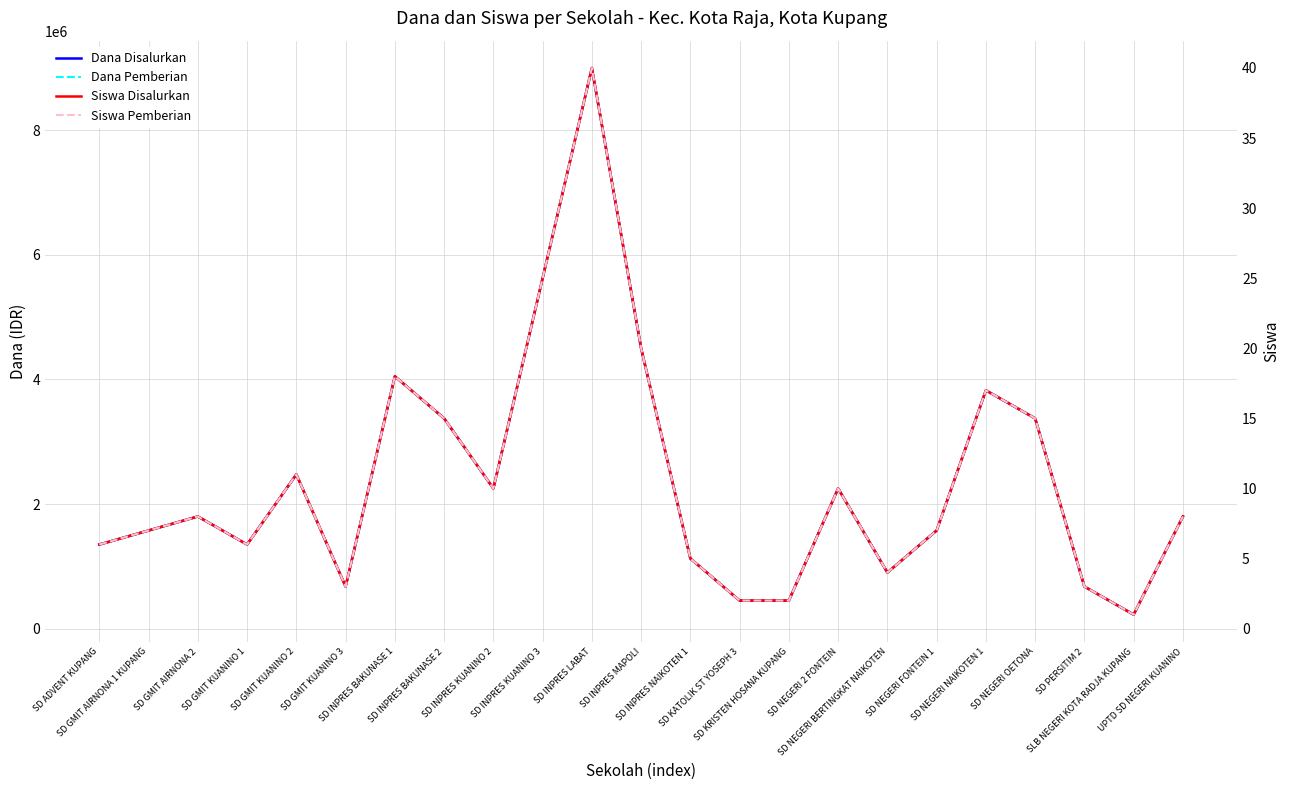

True or false: Dana Disalurkan has a value of 1350000 at SD GMIT KUANINO 1.

True